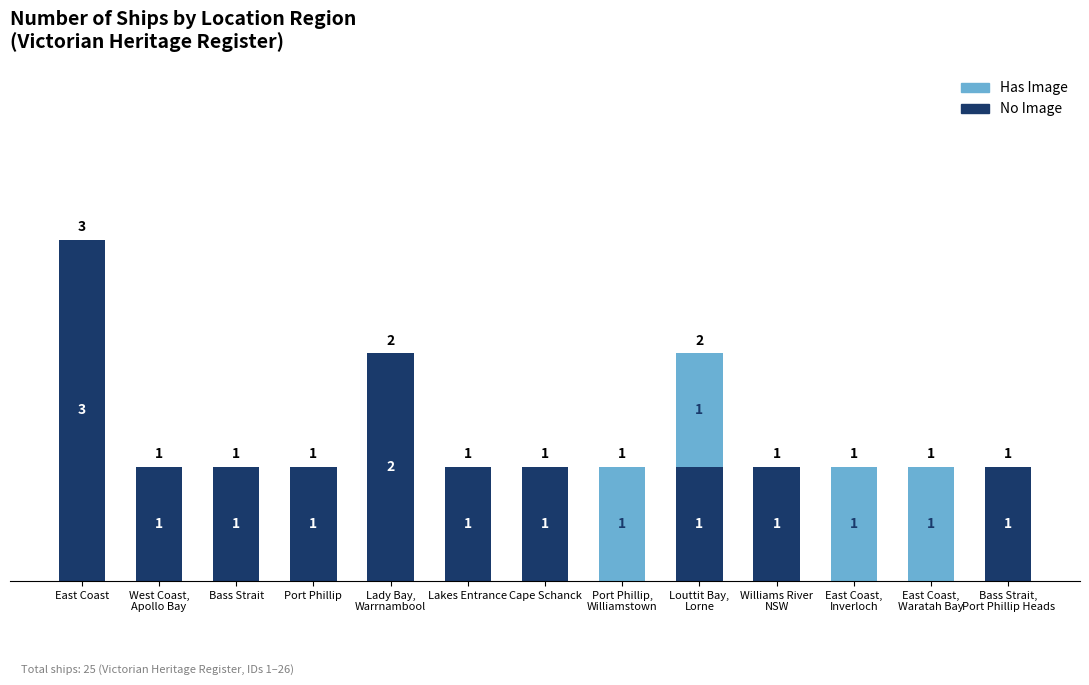

At which category is the sum across all series the highest?

East Coast